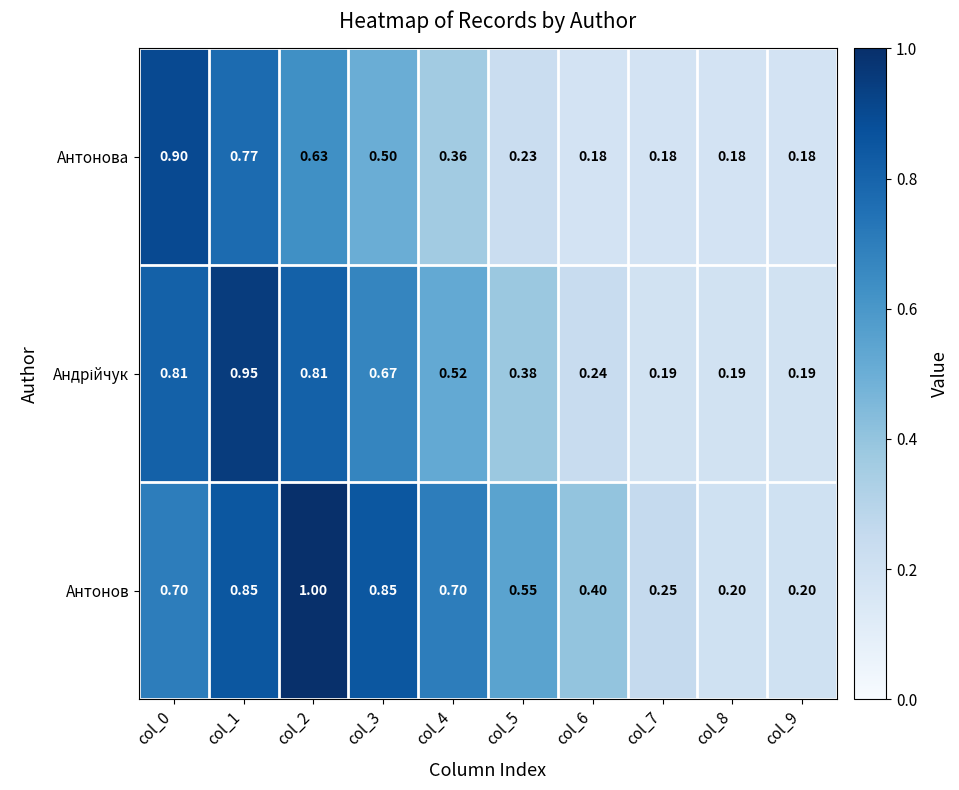

Which series has the largest total across all categories?

Антонов